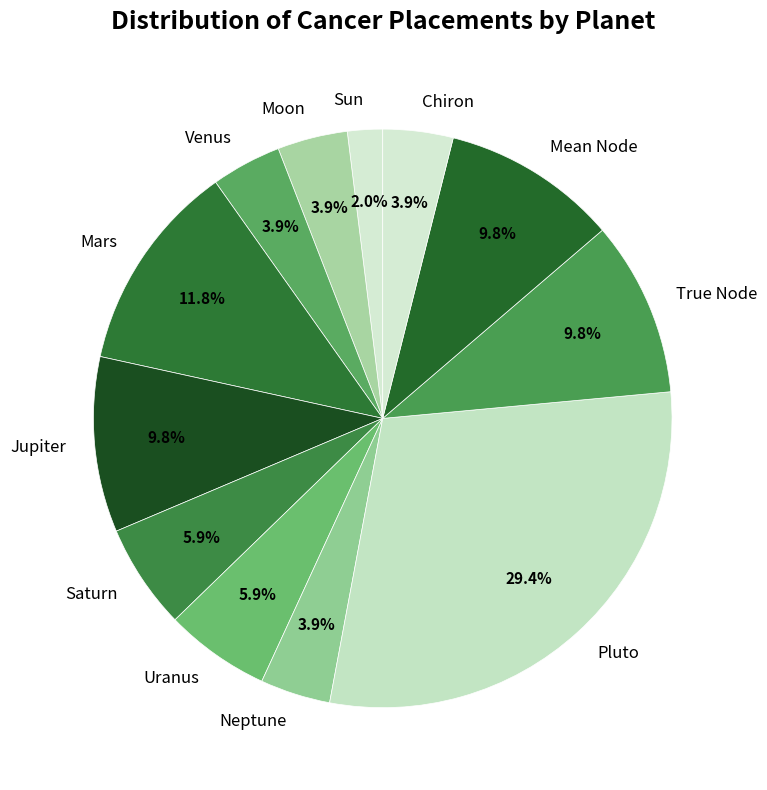

Between True Node and Sun, which is larger?

True Node